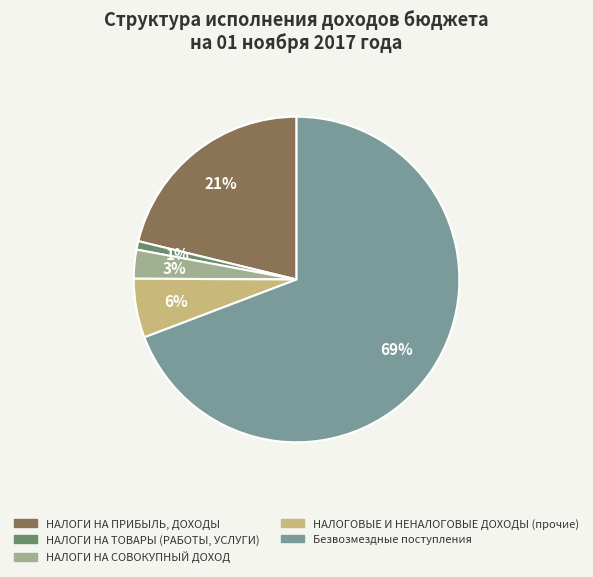

Approximately how many times larger is the value at НАЛОГИ НА ПРИБЫЛЬ, ДОХОДЫ compared to Безвозмездные поступления?

0.3